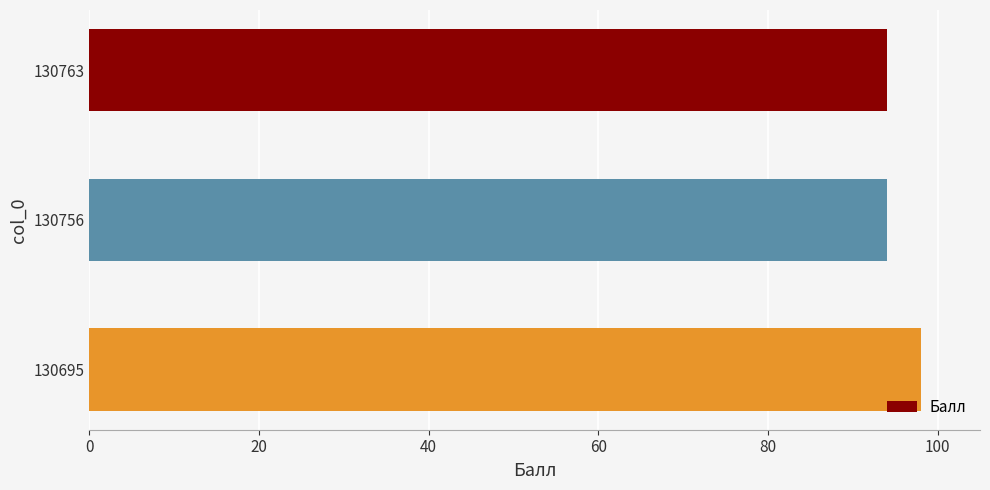

What is the value of the 1st bar from the top?

94